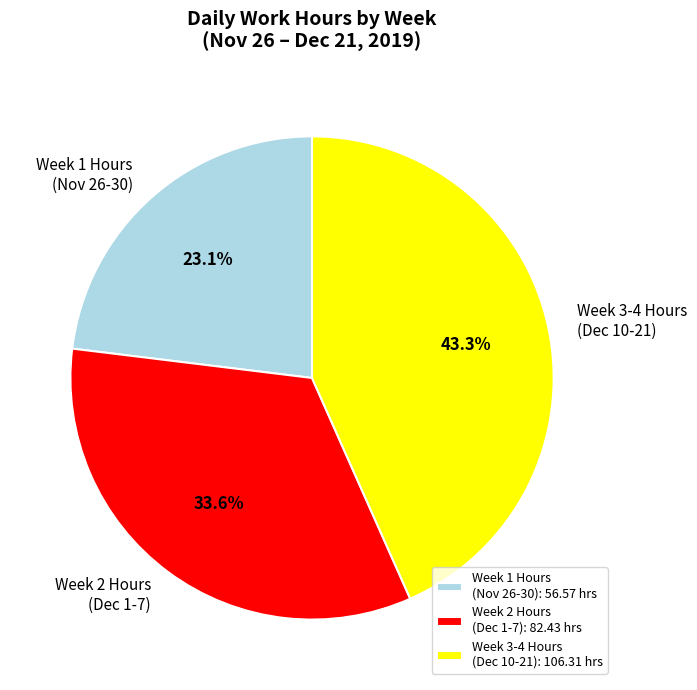

How many slices are in this pie chart?

3